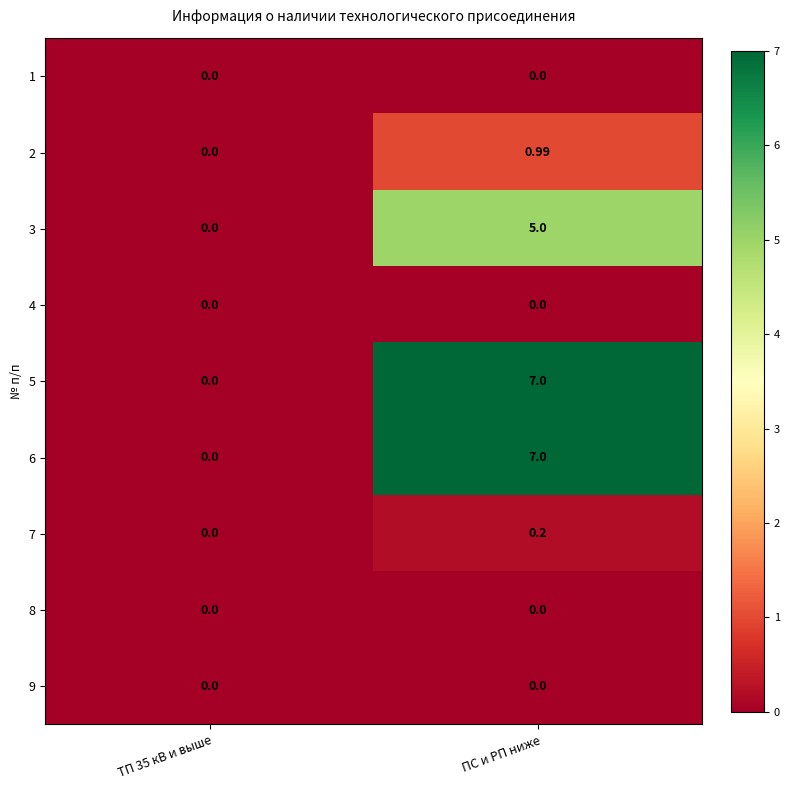

Which category has the highest value in the 7 series?

ПС и РП ниже